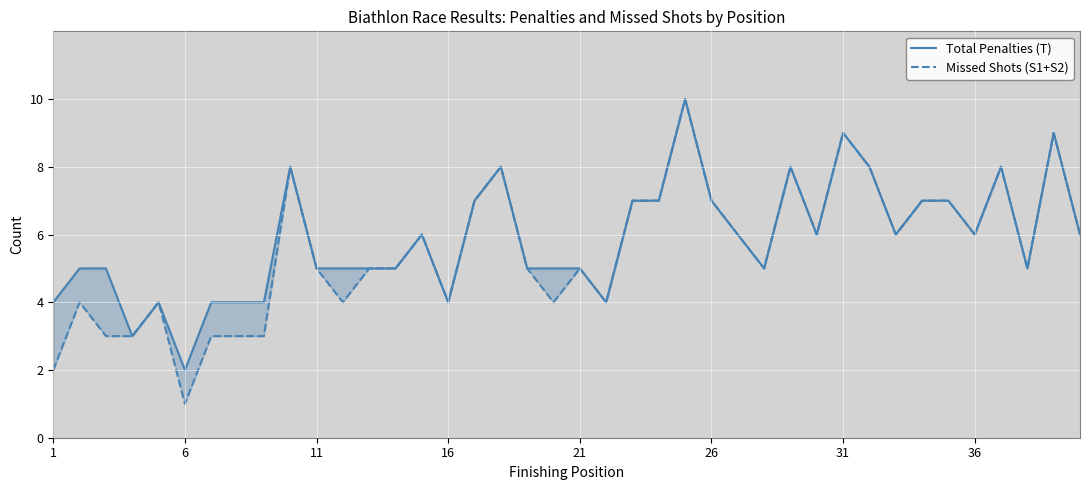

What is the lowest value of the Missed Shots (S1+S2) series?

1